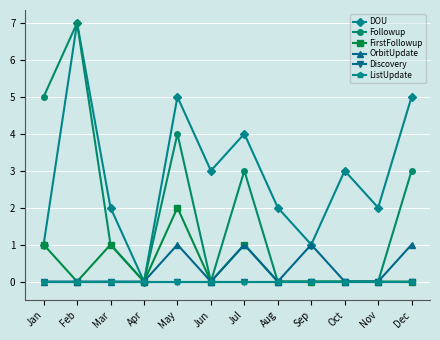

True or false: ListUpdate and DOU intersect in this chart.

False